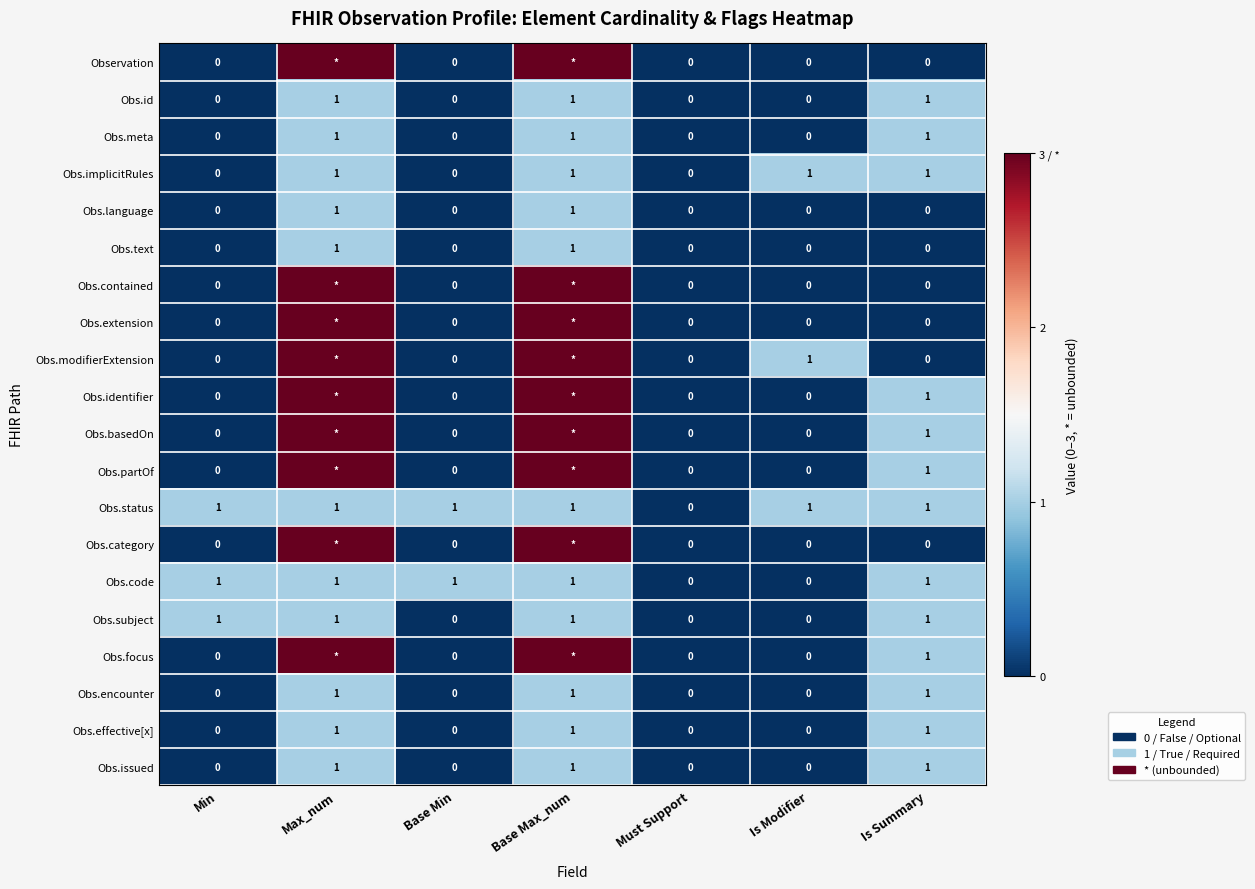

True or false: Obs.code has a value of -1 at Must Support.

False